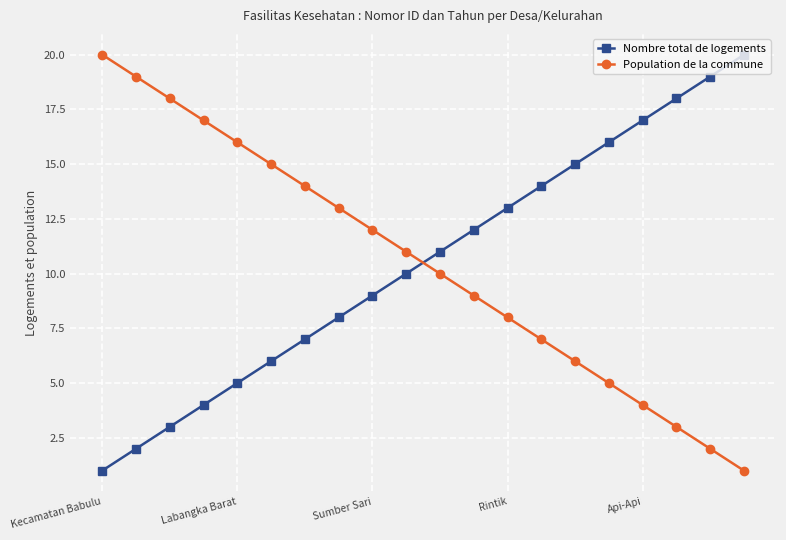

What is the maximum value shown in the chart?

20